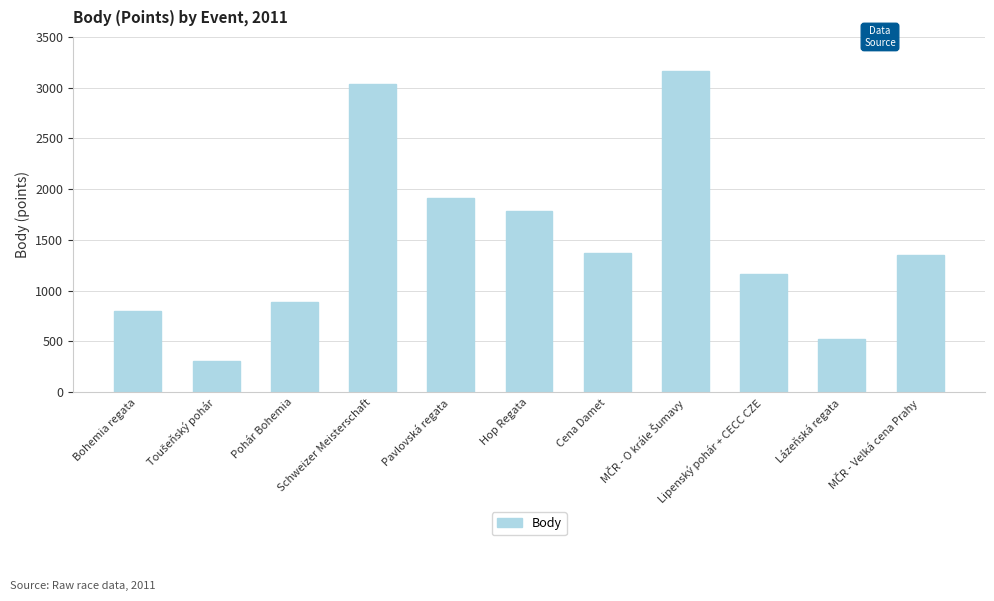

True or false: the data shows 1785 at Hop Regata.

True